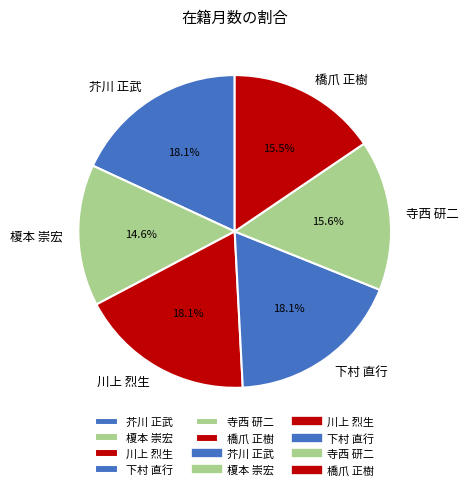

What percentage do 芥川 正武 and 榎本 崇宏 together represent?

32.7%